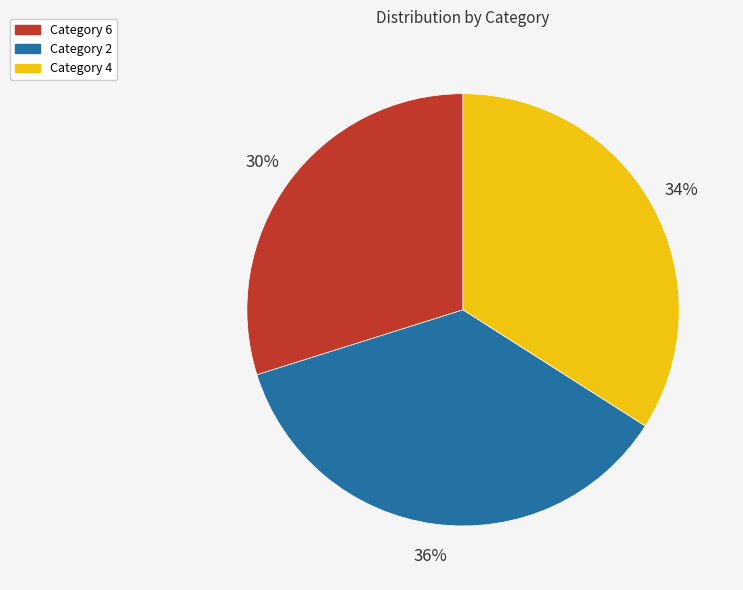

True or false: Category 4 accounts for 24% of the total.

False